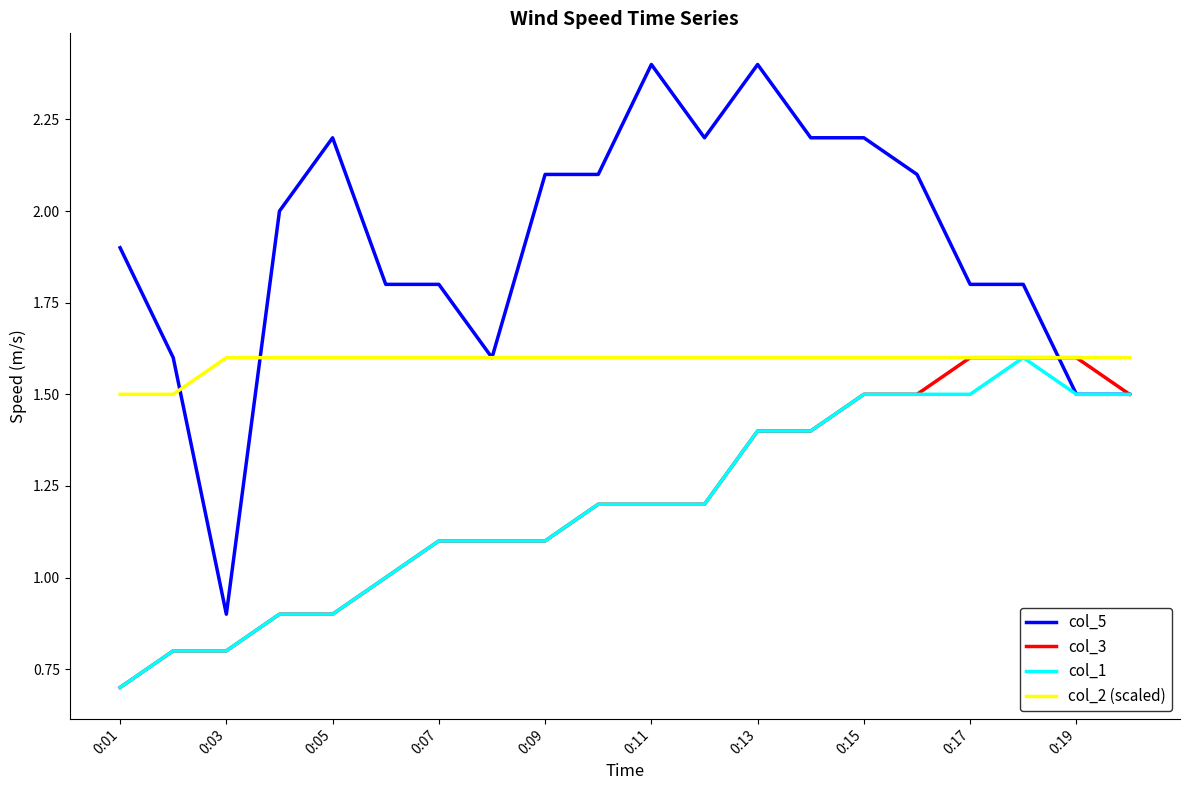

How many col_1 values are between 1 and 2?

15